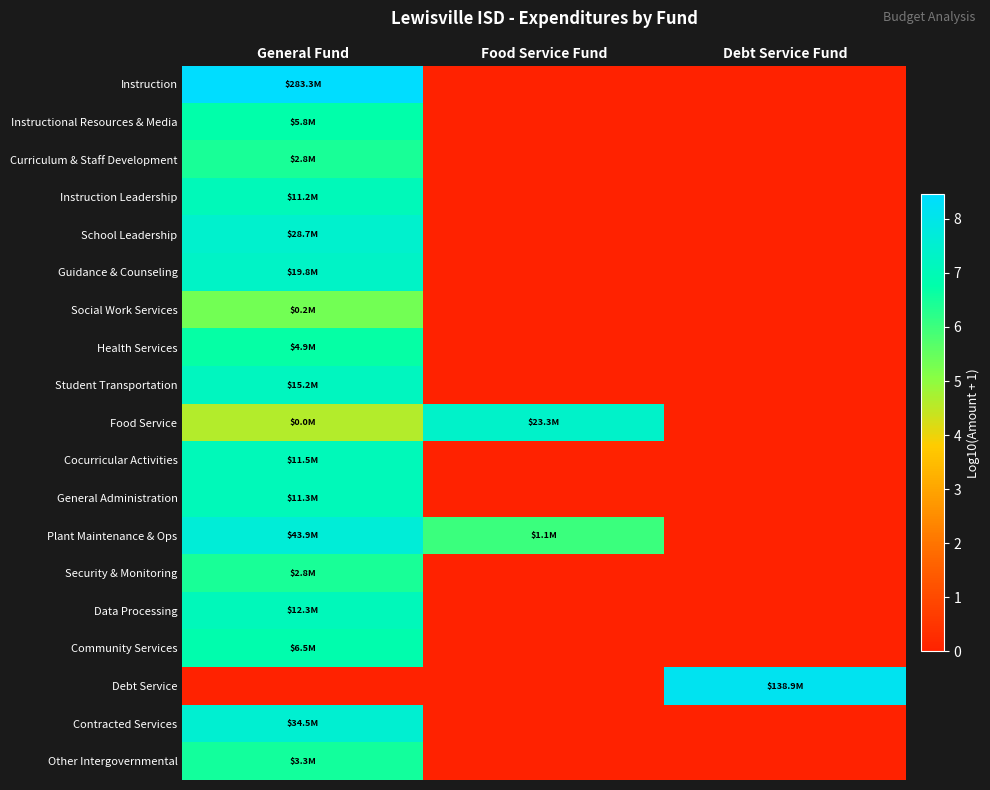

Which series has the widest spread of values?

Instruction